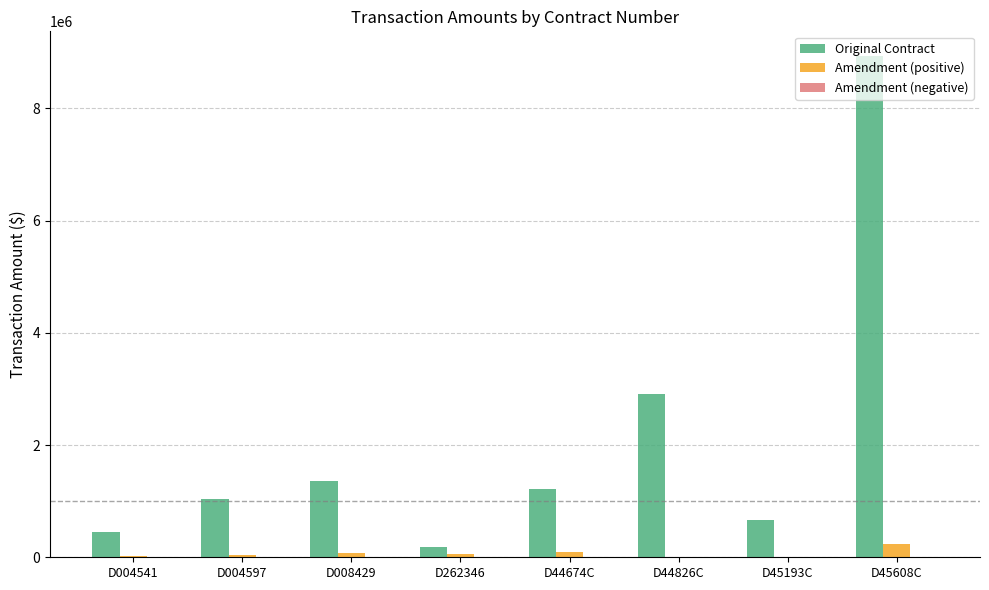

Which category has the highest value in the Original Contract series?

D45608C